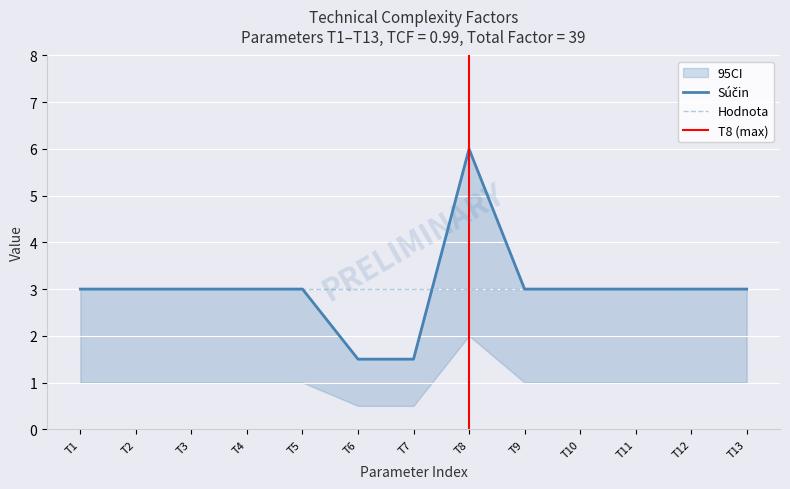

Reading left to right, transcribe all the data shown in this chart.

Váha: T1=1.0	T2=1.0	T3=1.0	T4=1.0	T5=1.0	T6=0.5	T7=0.5	T8=2.0	T9=1.0	T10=1.0	T11=1.0	T12=1.0	T13=1.0
Hodnota: T1=3.0	T2=3.0	T3=3.0	T4=3.0	T5=3.0	T6=3.0	T7=3.0	T8=3.0	T9=3.0	T10=3.0	T11=3.0	T12=3.0	T13=3.0
Súčin: T1=3.0	T2=3.0	T3=3.0	T4=3.0	T5=3.0	T6=1.5	T7=1.5	T8=6.0	T9=3.0	T10=3.0	T11=3.0	T12=3.0	T13=3.0